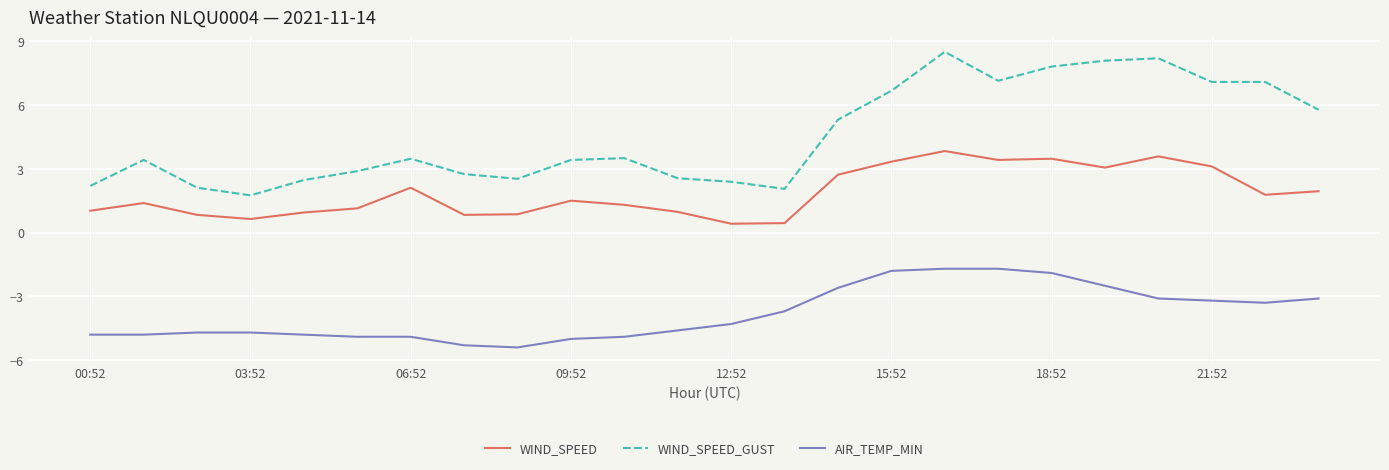

Which series has the largest range (max minus min)?

WIND_SPEED_GUST